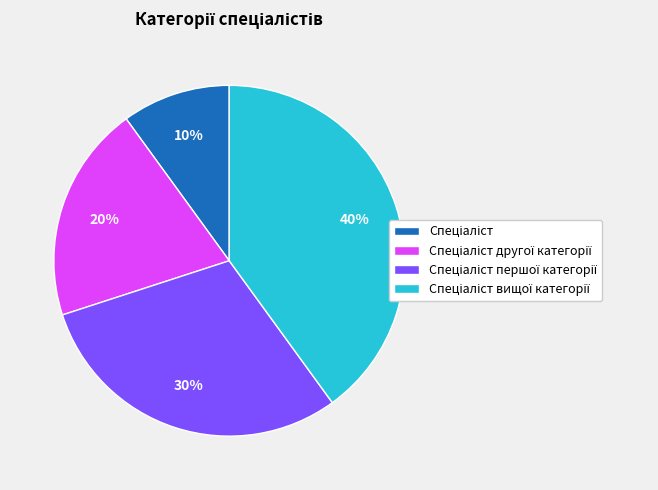

Is there a majority slice in this chart?

No